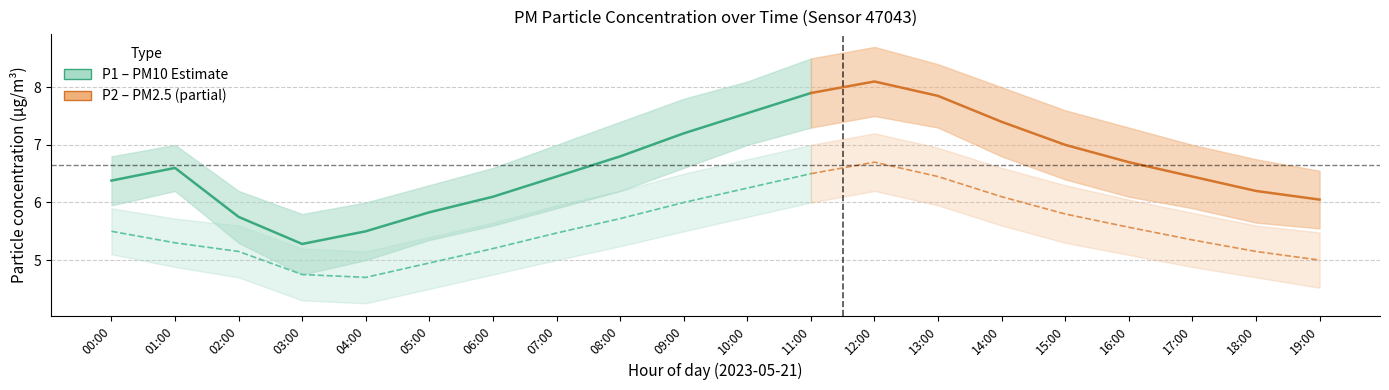

What is the difference between the maximum and second lowest values in the P2 (PM2.5) series?

1.8